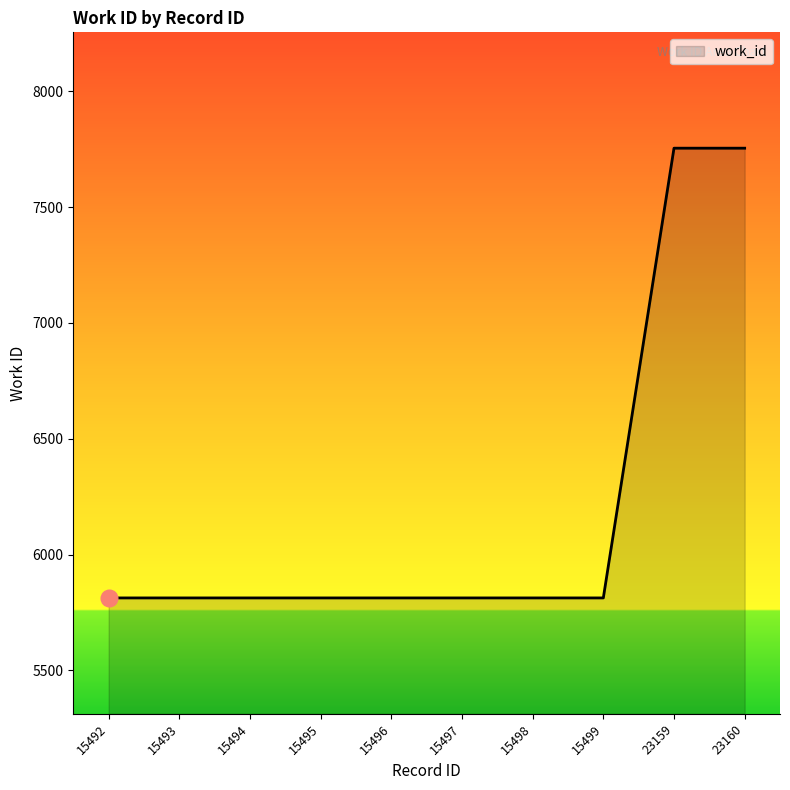

What is the greatest value displayed?

7754